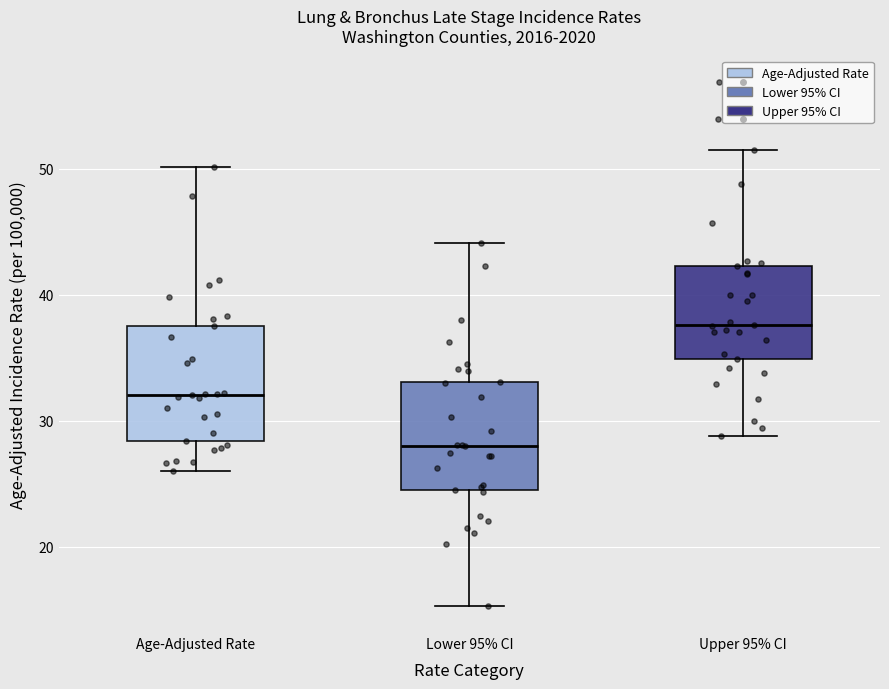

Where does the upper whisker of the box for Lower 95% CI end on the y-axis? The values are not printed on the chart, so give them approximately, as read against the axis.

44